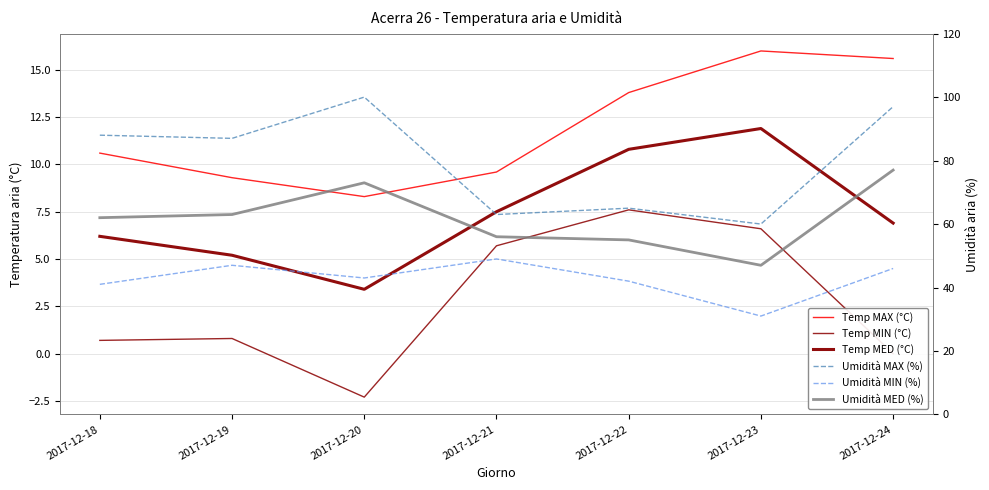

Rank the categories by Umidità MED (%) value from highest to lowest.

2017-12-24, 2017-12-20, 2017-12-19, 2017-12-18, 2017-12-21, 2017-12-22, 2017-12-23